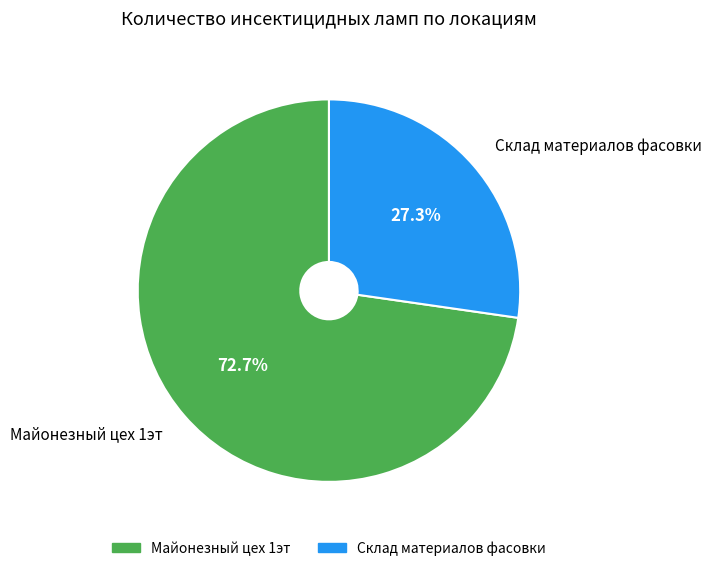

True or false: Майонезный цех 1эт accounts for 73% of the total.

True